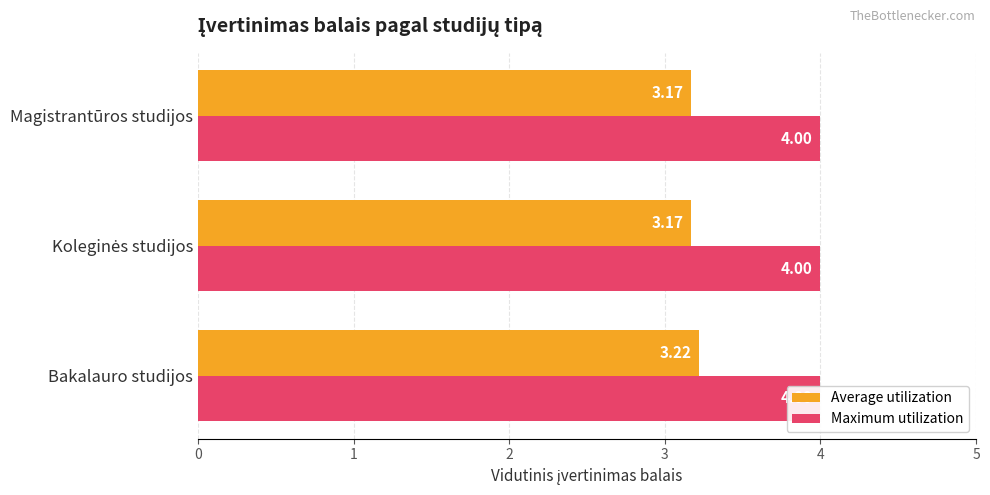

What is the approximate value of Average utilization at Magistrantūros studijos?

3.2